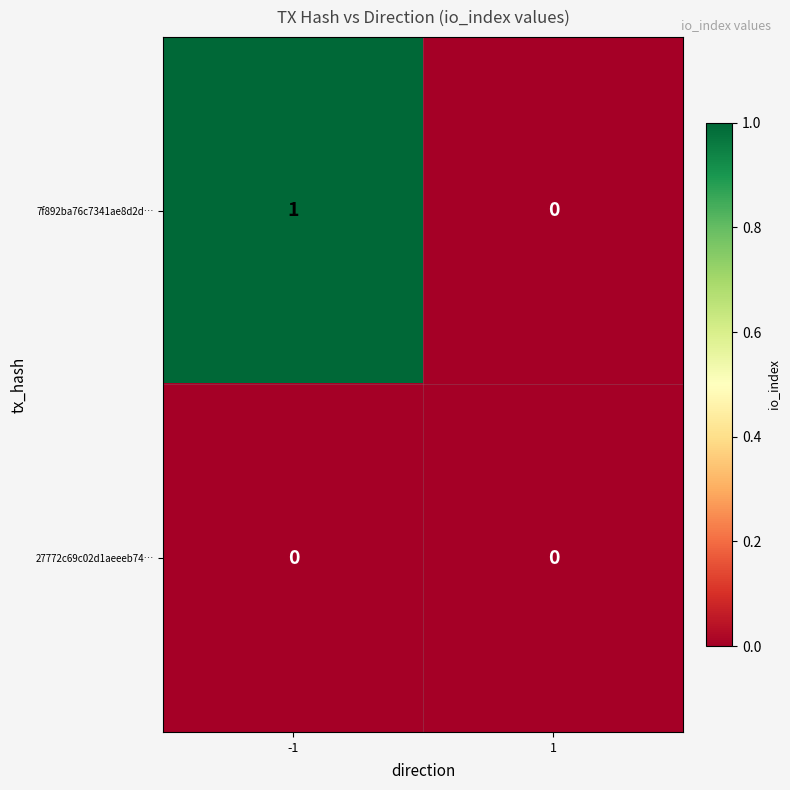

At which category is the sum across all series the highest?

-1